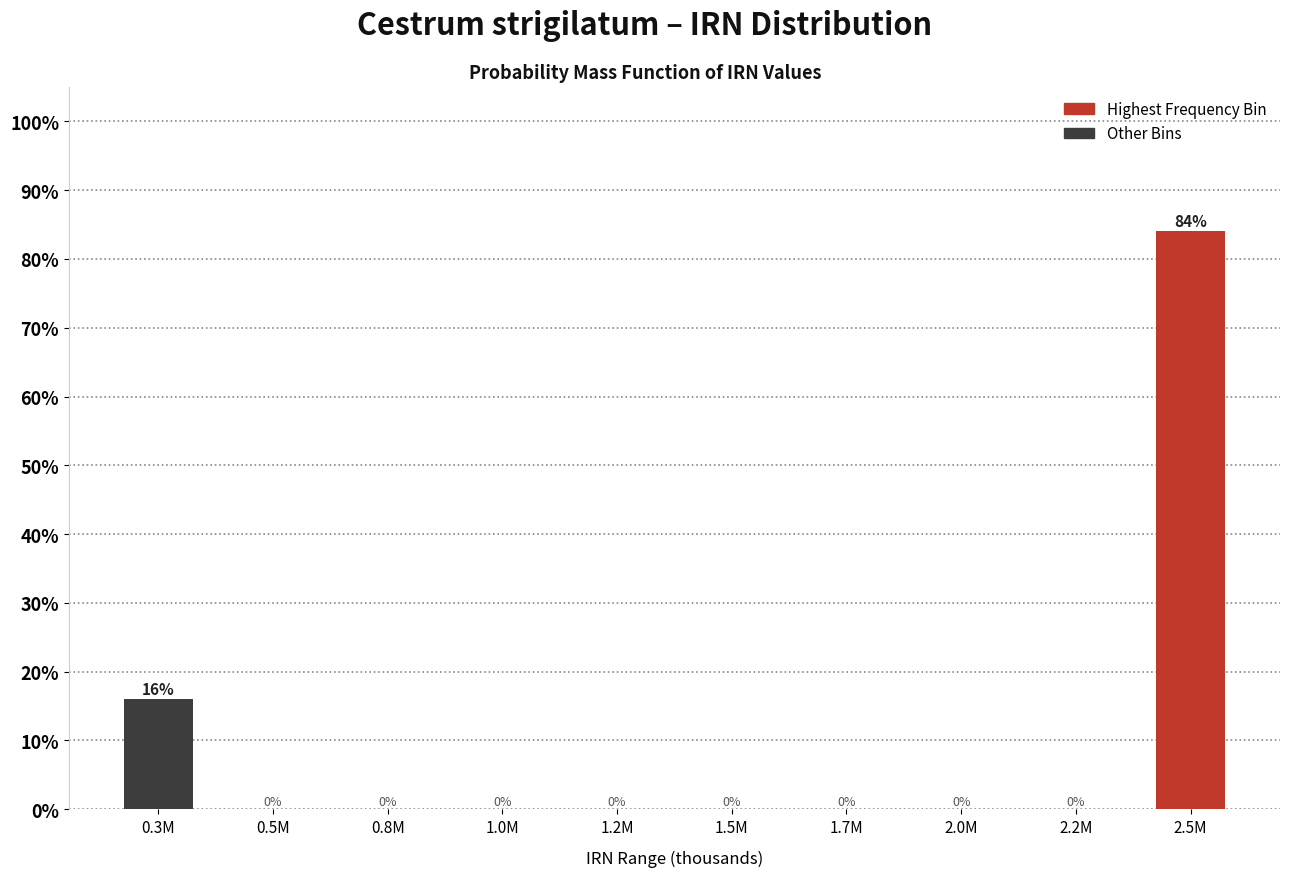

Reading left to right, list all the values displayed in this chart.

0.3M=16	0.5M=0	0.8M=0	1.0M=0	1.2M=0	1.5M=0	1.7M=0	2.0M=0	2.2M=0	2.5M=84